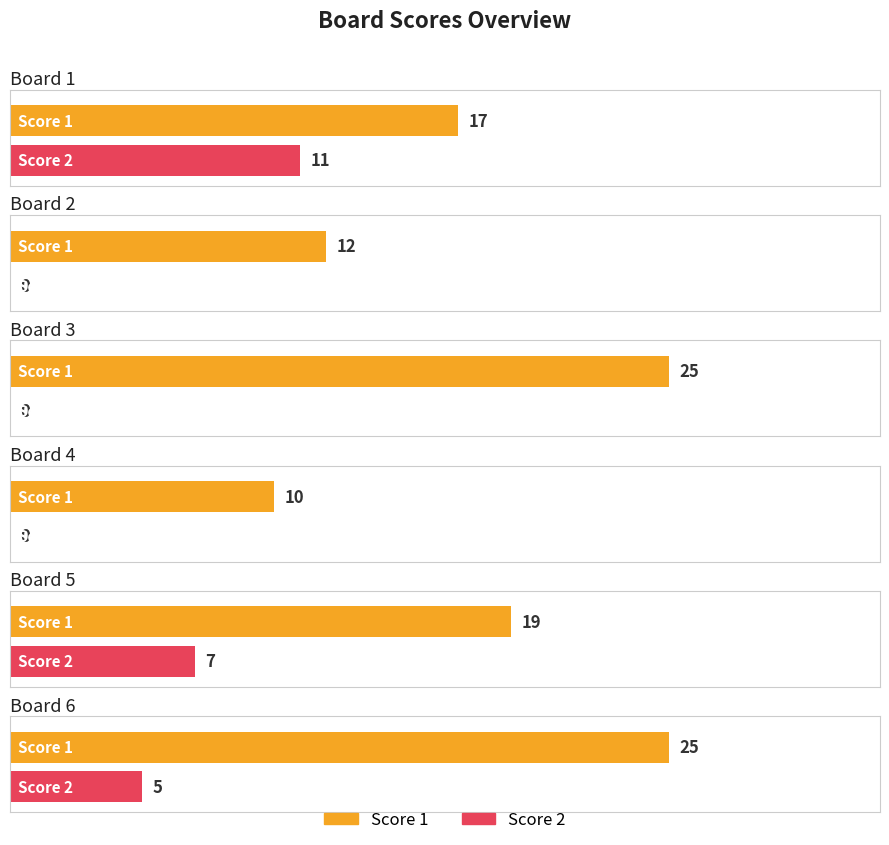

Rank the series by their average value, from highest to lowest.

Score 1, Score 2